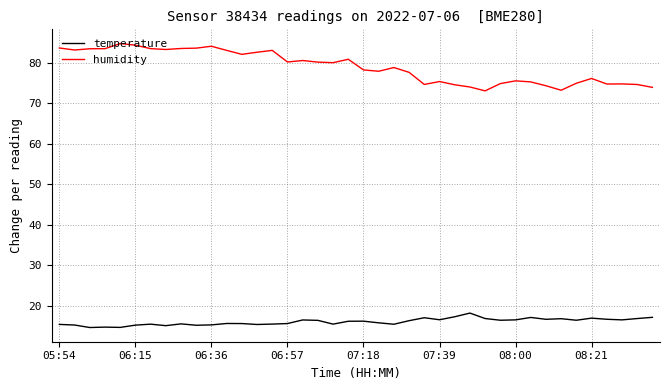

How many lines are shown in the chart?

2